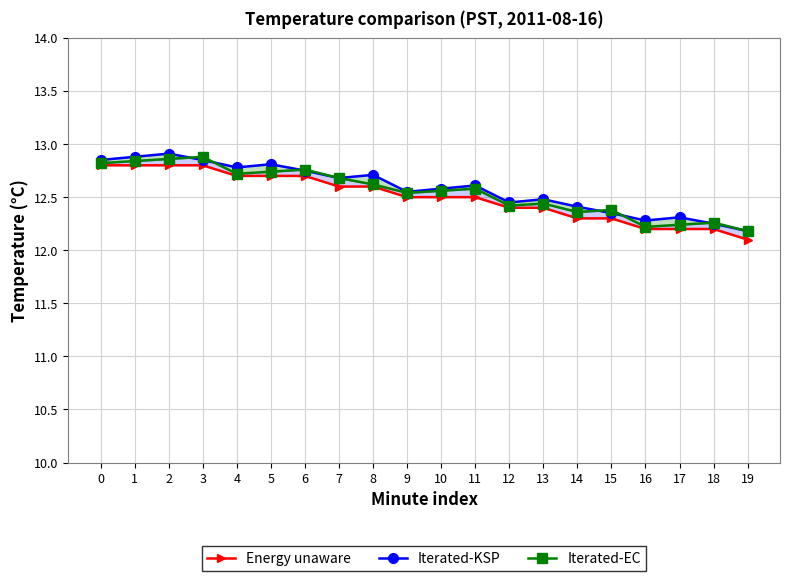

At which category is the sum across all series the highest?

2